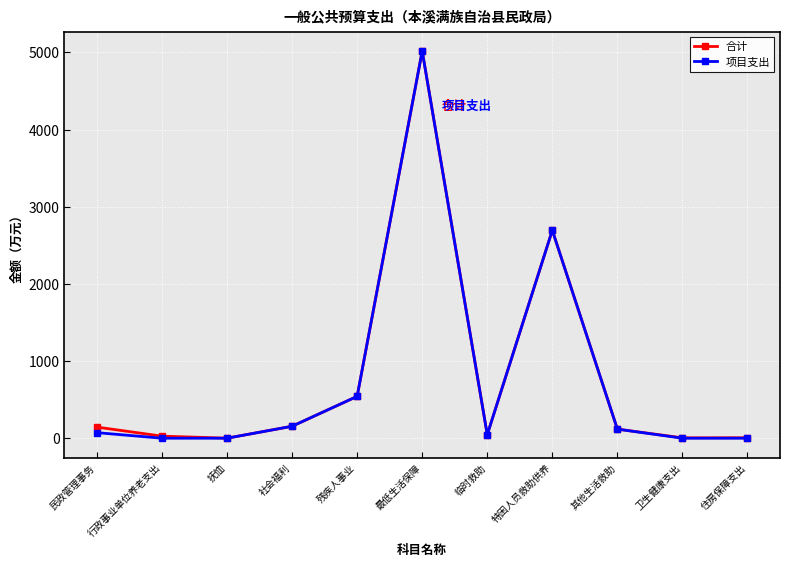

Which series changed the most between 残疾人事业 and 住房保障支出?

项目支出